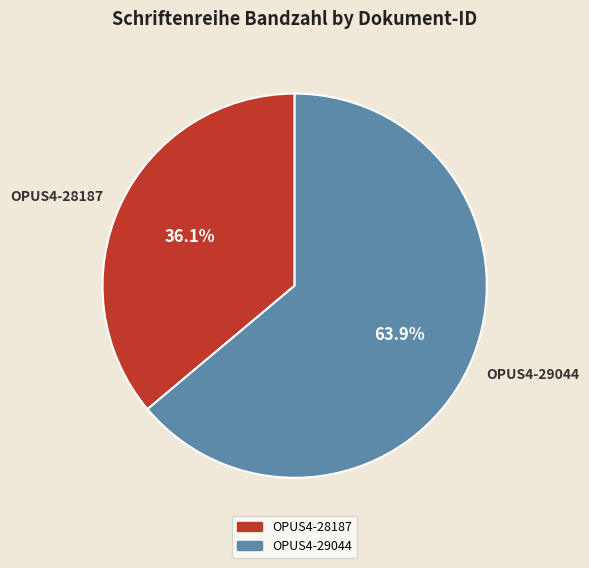

Count the number of slices in the pie.

2